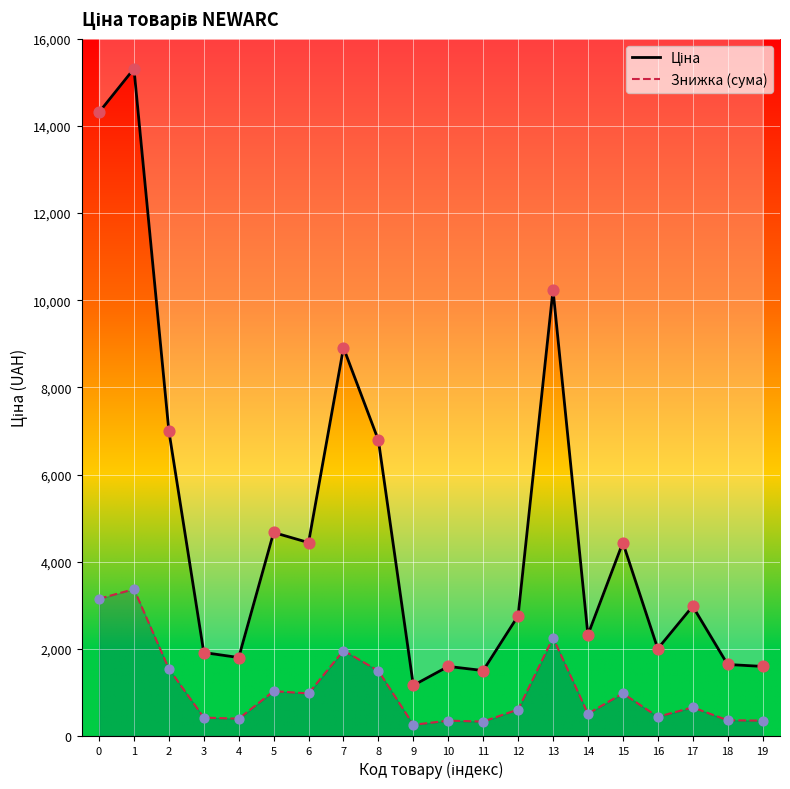

Which series has the largest total across all categories?

Ціна